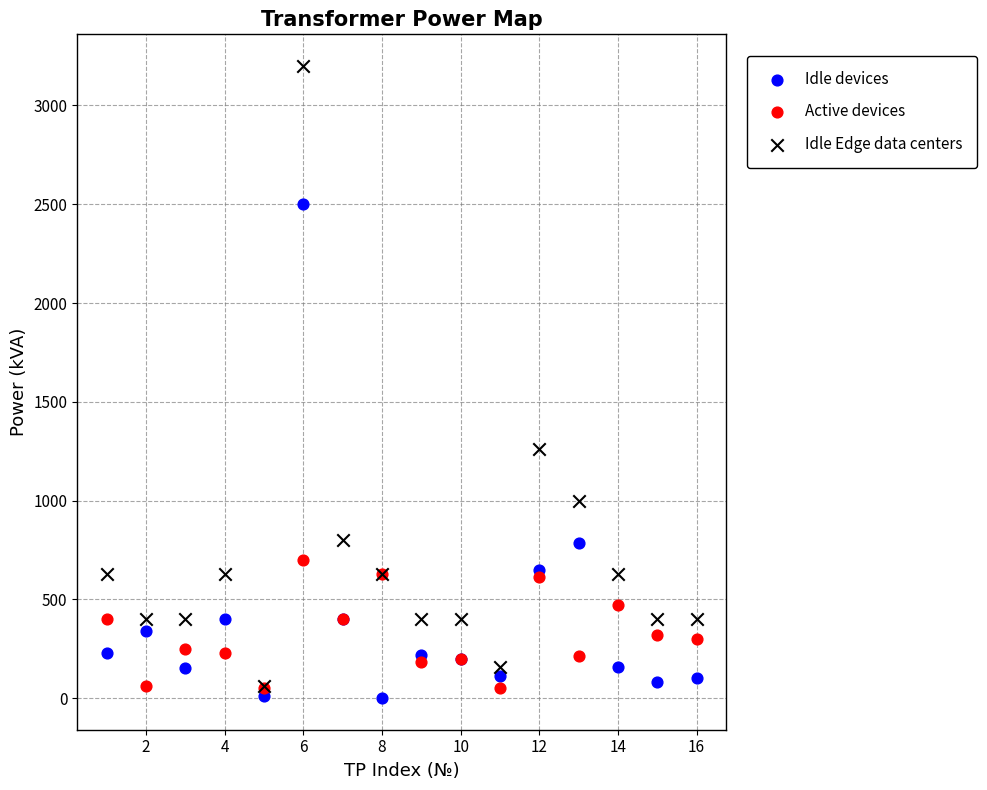

Which series contains the lowest Y value?

Idle devices